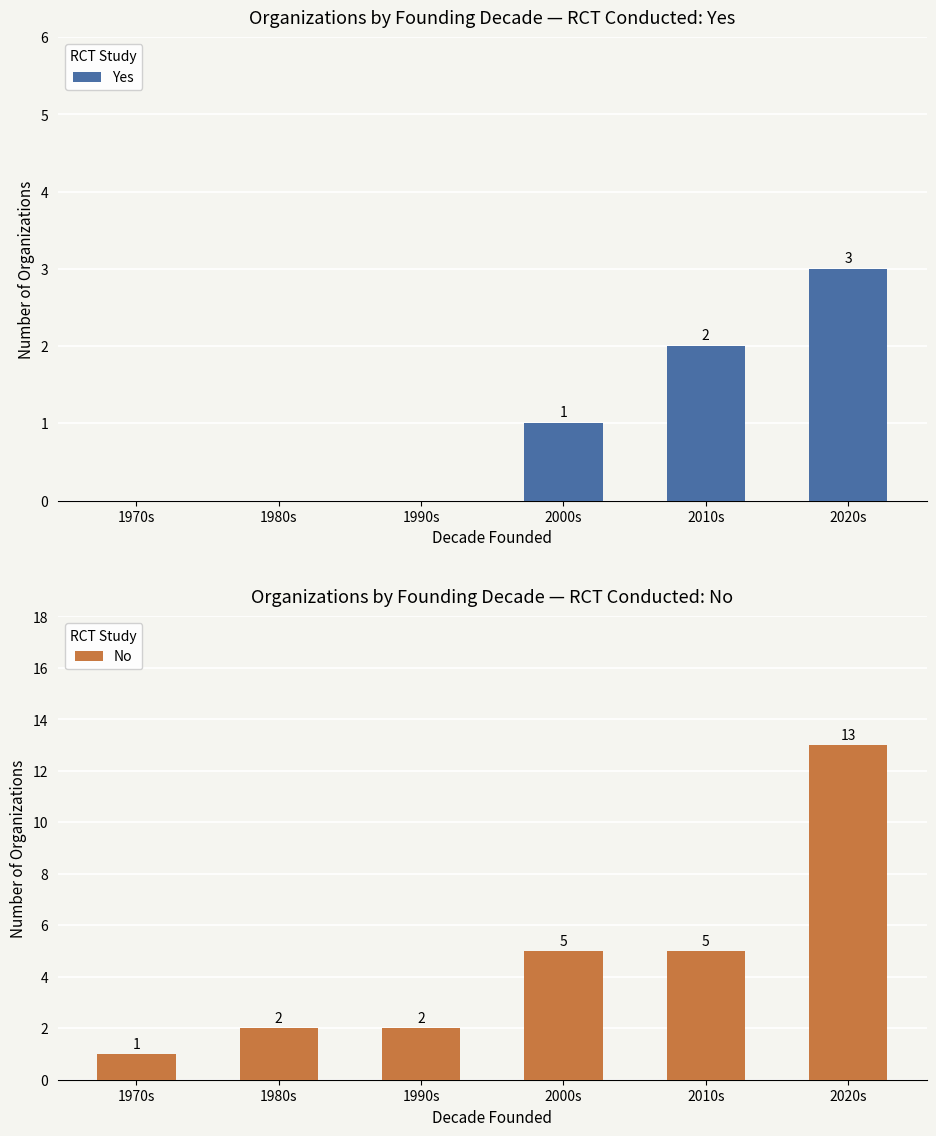

How many bars are there in each group?

2